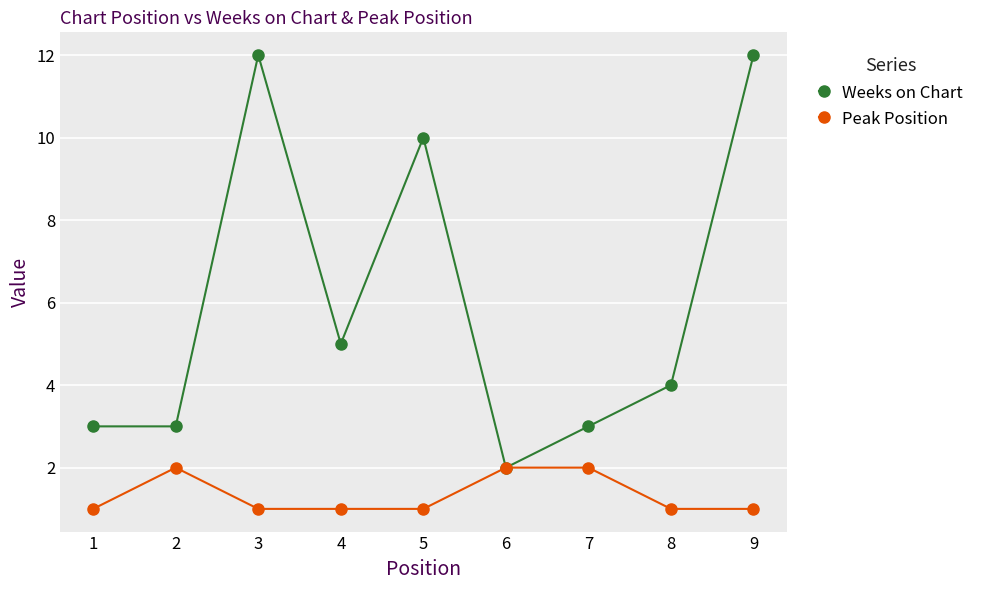

Which series has the largest total across all categories?

Weeks on Chart